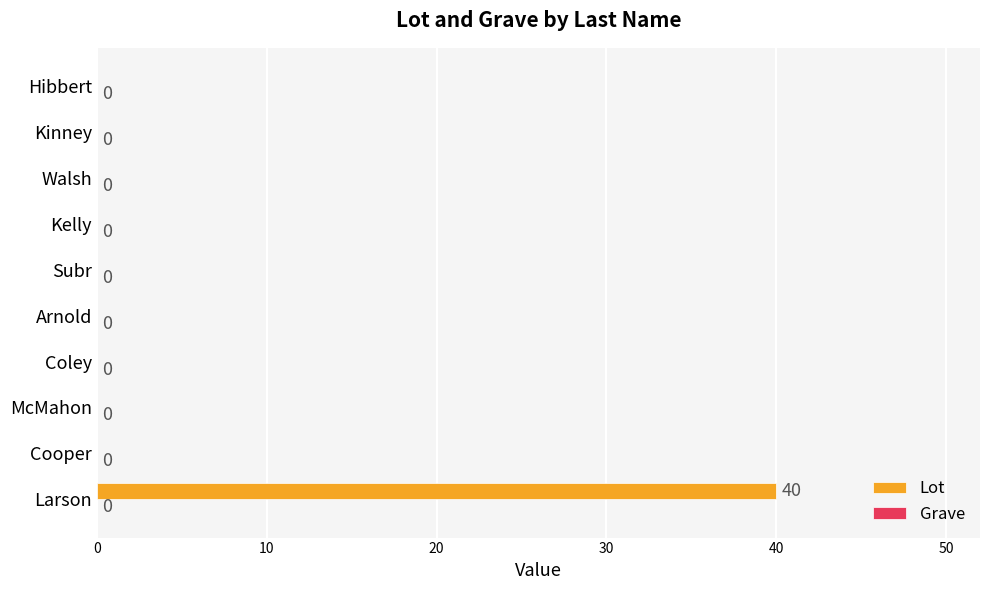

Which label corresponds to the largest value in the chart?

Larson